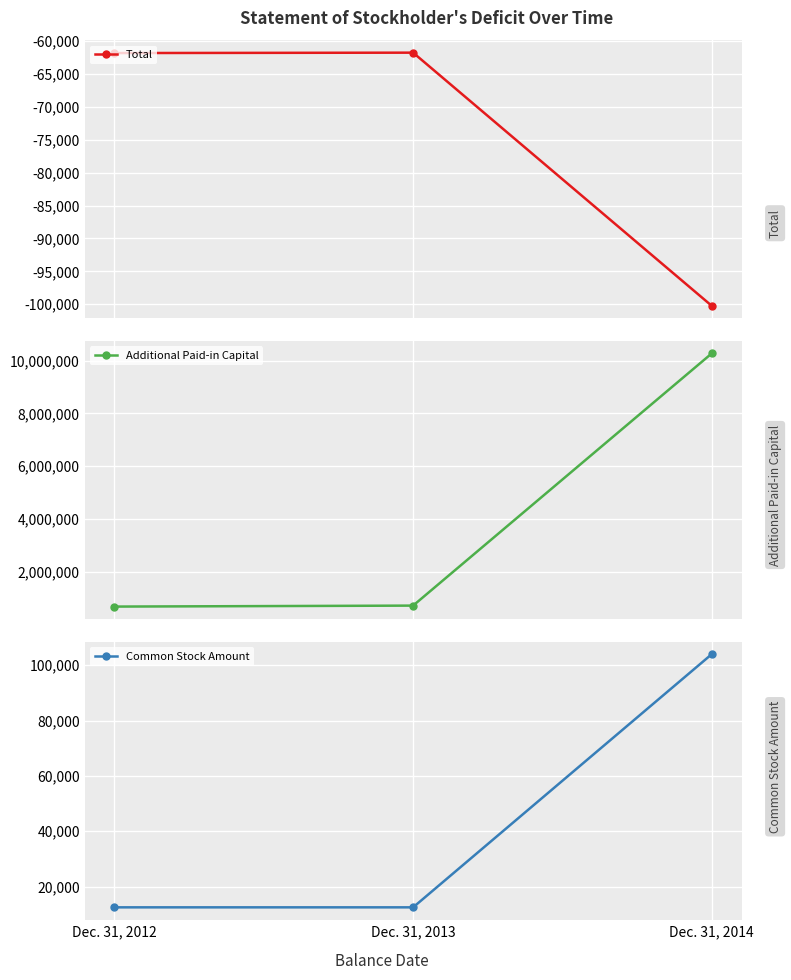

At how many categories does at least one series exceed 7608115?

1